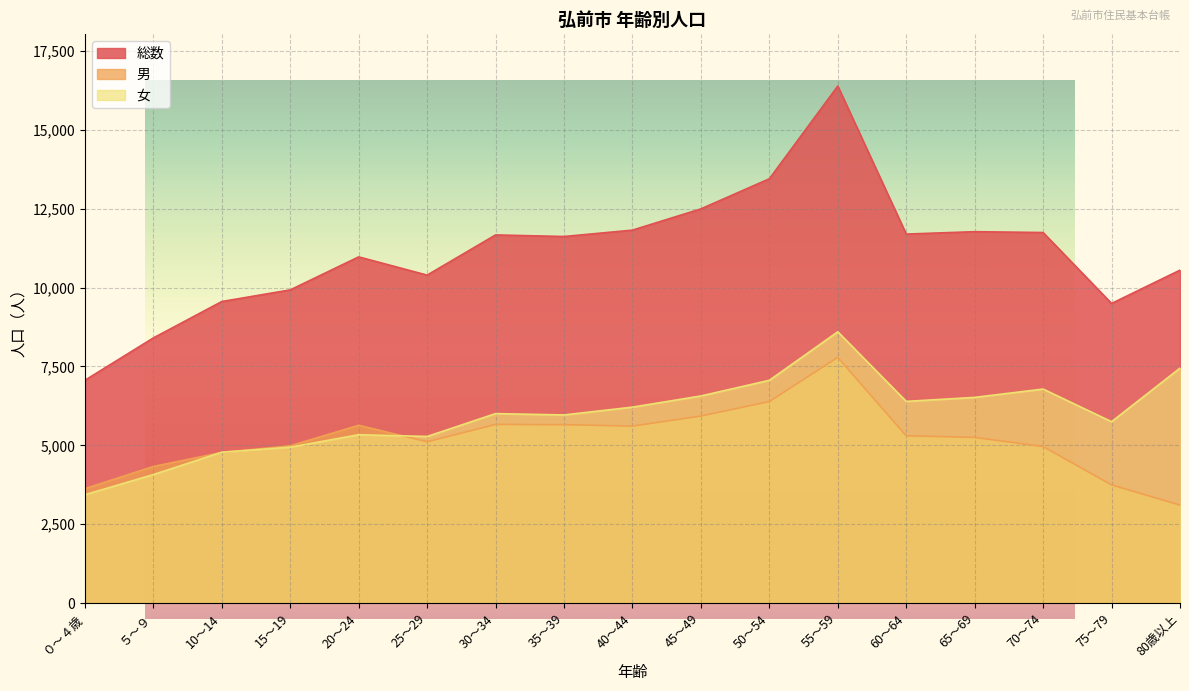

At 45～49, list the series in order from largest to smallest.

総数, 女, 男